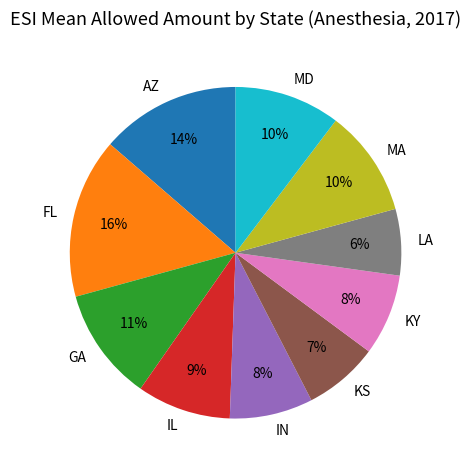

How many slices are in this pie chart?

10